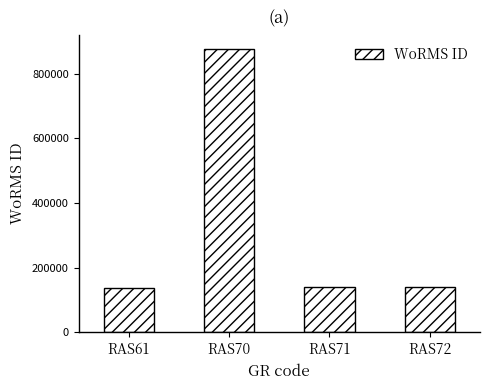

What is the value of the 3rd bar from the left?

140403